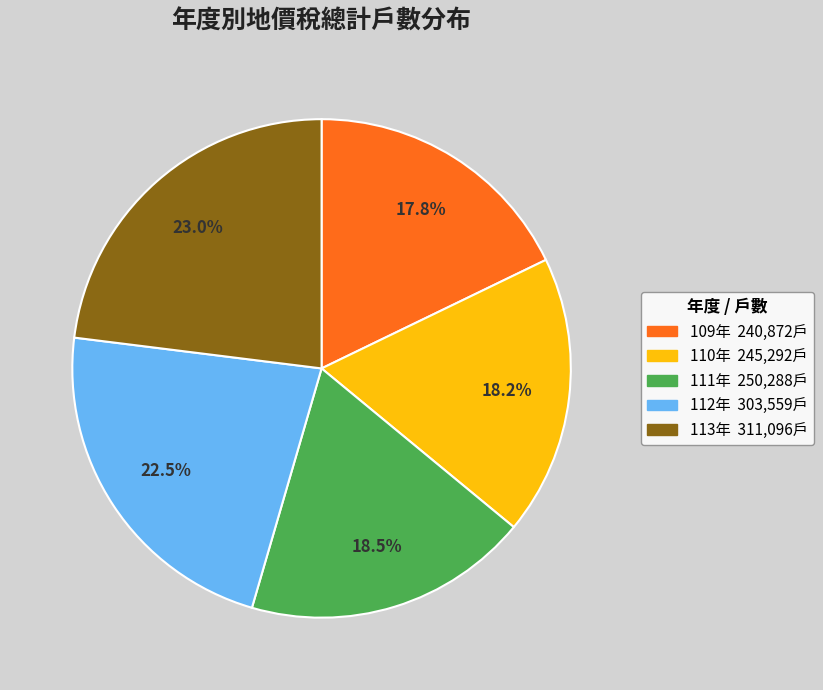

Is there any slice that represents more than half of the pie?

No